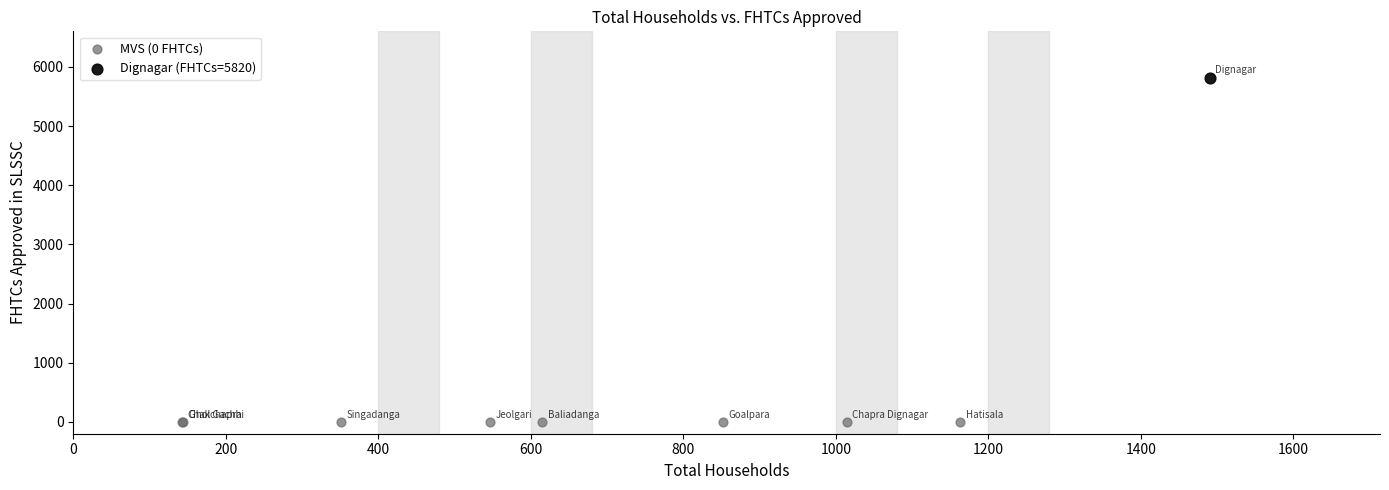

What are all the series names shown in the legend?

MVS (0 FHTCs), Dignagar (FHTCs=5820)